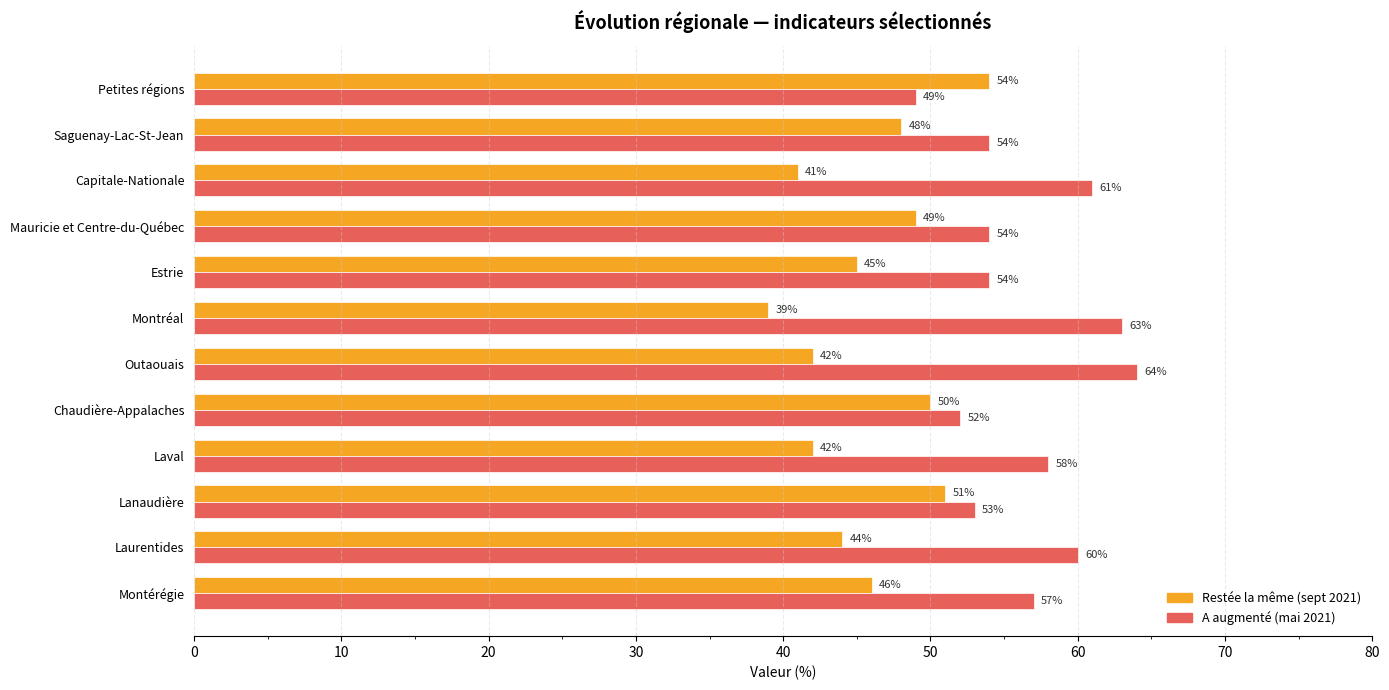

What is the average value of the A augmenté (mai 2021) series?

57